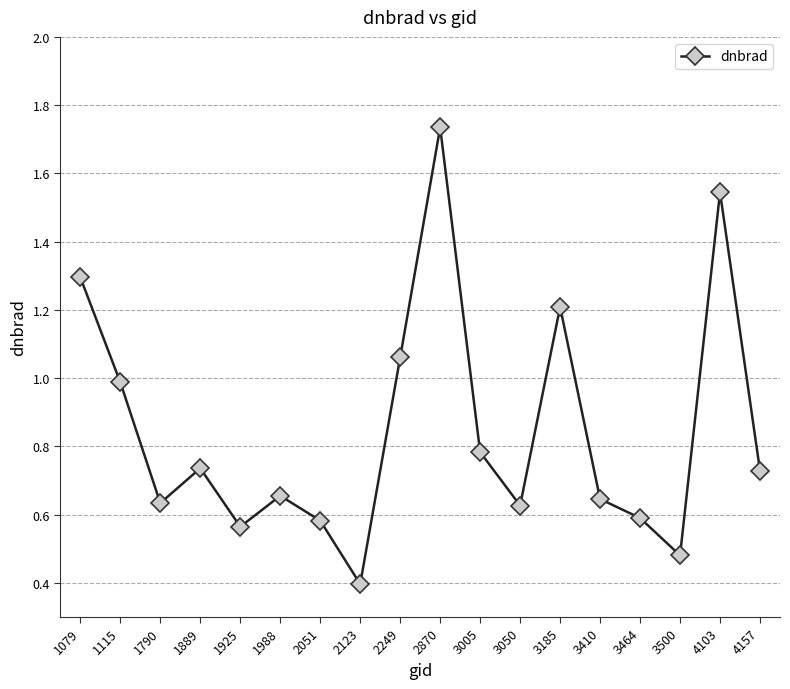

Where is the first local maximum?

1889